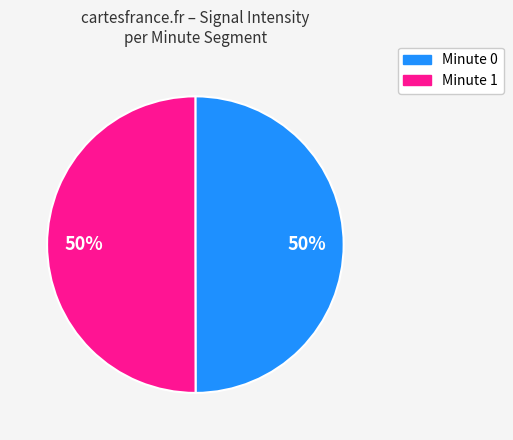

To the nearest percent, what is the average slice percentage?

50%